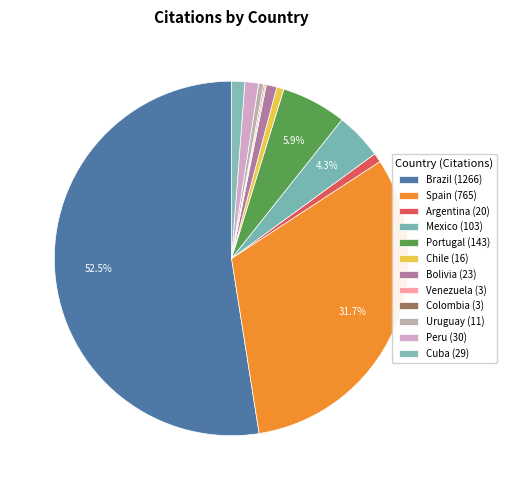

To the nearest percent, what is the difference between the Mexico and Colombia slice percentages?

4%